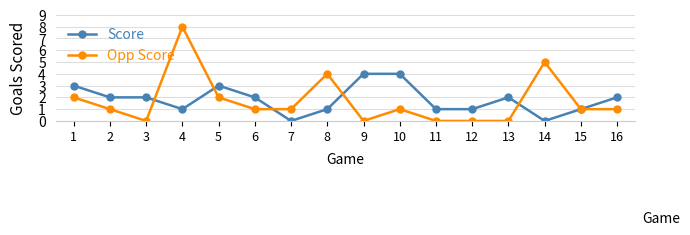

What is the sum of all Score values?

29